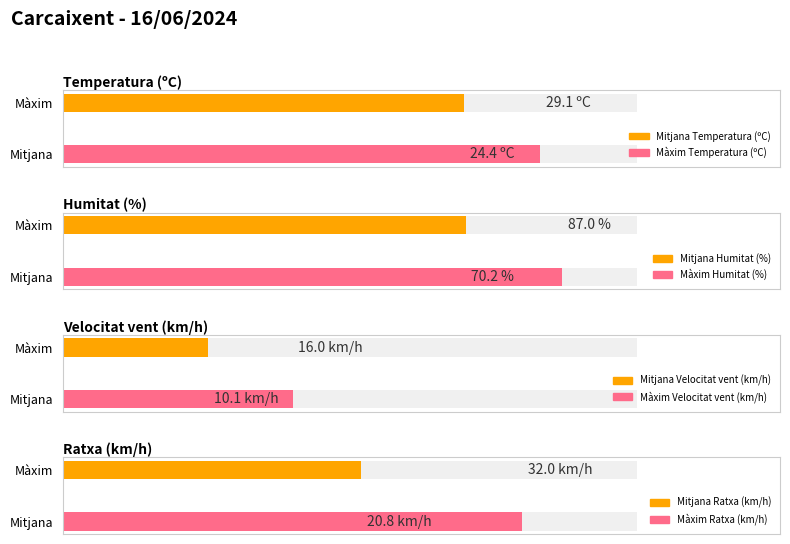

What is the average value of the Temperatura (ºC) series?

24.4